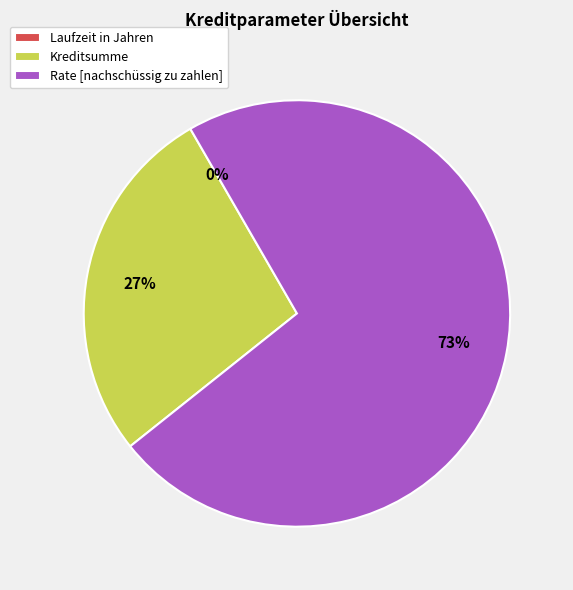

What is the ratio of the value at Rate [nachschüssig zu zahlen] to the value at Kreditsumme?

2.7